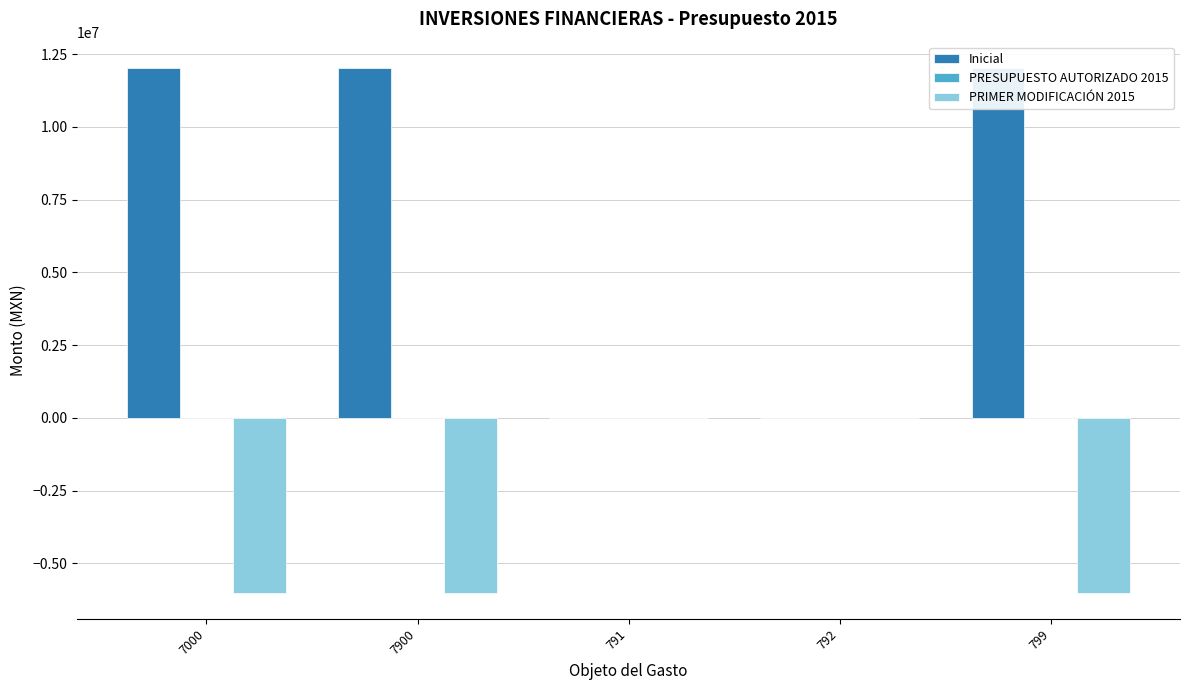

Reading left to right, transcribe all the data shown in this chart.

Inicial: 7000=12030820.8	7900=12030820.8	791=0.0	792=0.0	799=12030821.0
PRESUPUESTO AUTORIZADO 2015: 7000=0.0	7900=0.0	791=0.0	792=0.0	799=0.0
PRIMER MODIFICACIÓN 2015: 7000=-6000000.0	7900=-6000000.0	791=0.0	792=0.0	799=-6000000.0